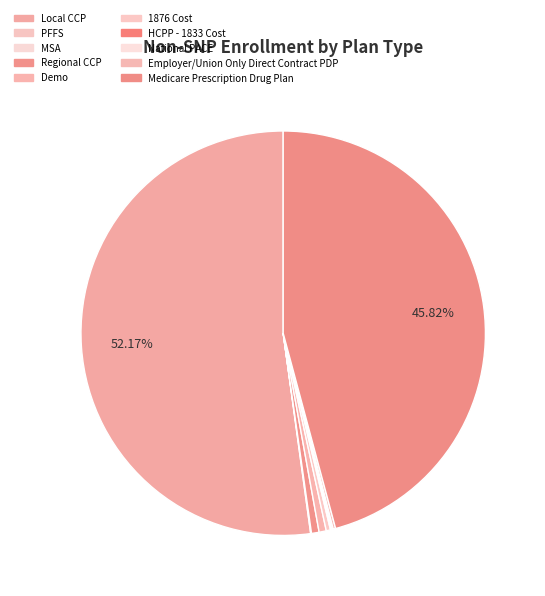

True or false: HCPP - 1833 Cost accounts for 0% of the total.

True